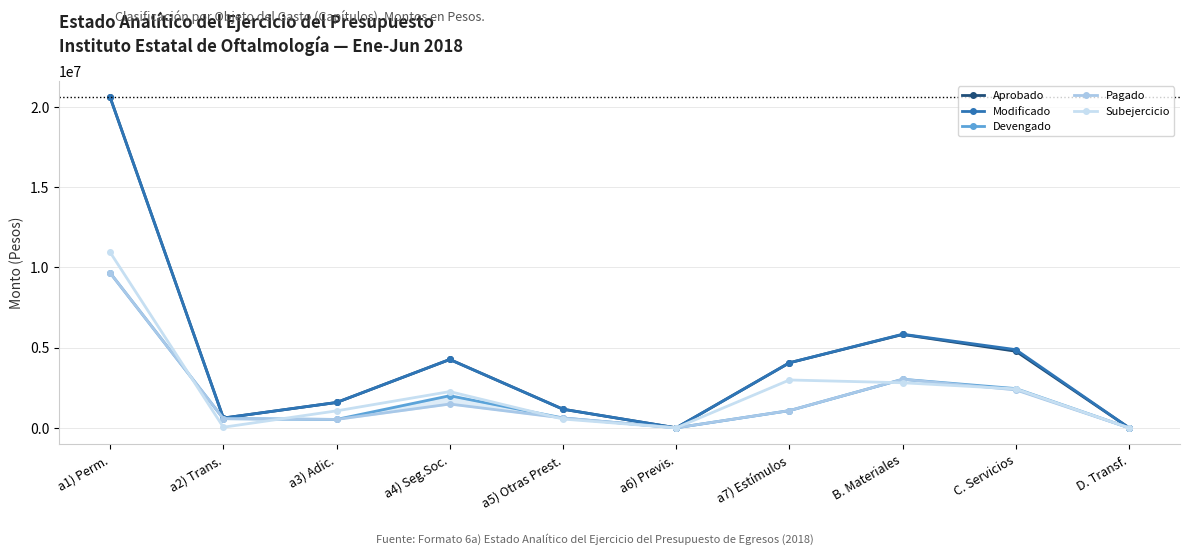

In Devengado, how many points are higher than both neighbors (excluding endpoints)?

2